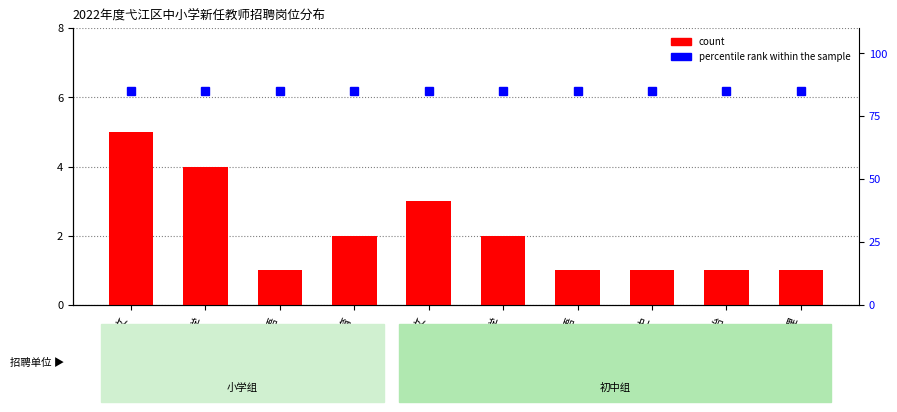

Reading left to right, extract all data points from this chart.

count: 小学语文=5	小学数学=4	小学英语=1	小学体育=2	初中语文=3	初中数学=2	初中英语=1	初中历史=1	初中道德与法治=1	初中地理=1
percentile rank within the sample: 小学语文=85	小学数学=85	小学英语=85	小学体育=85	初中语文=85	初中数学=85	初中英语=85	初中历史=85	初中道德与法治=85	初中地理=85